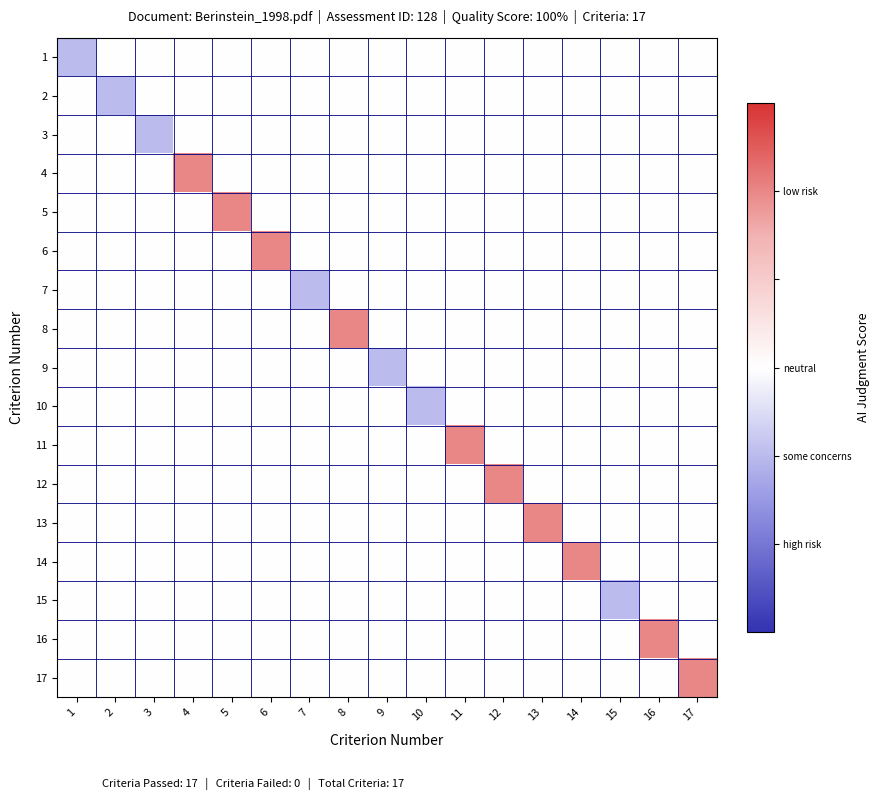

What is the maximum value shown in the chart?

0.2